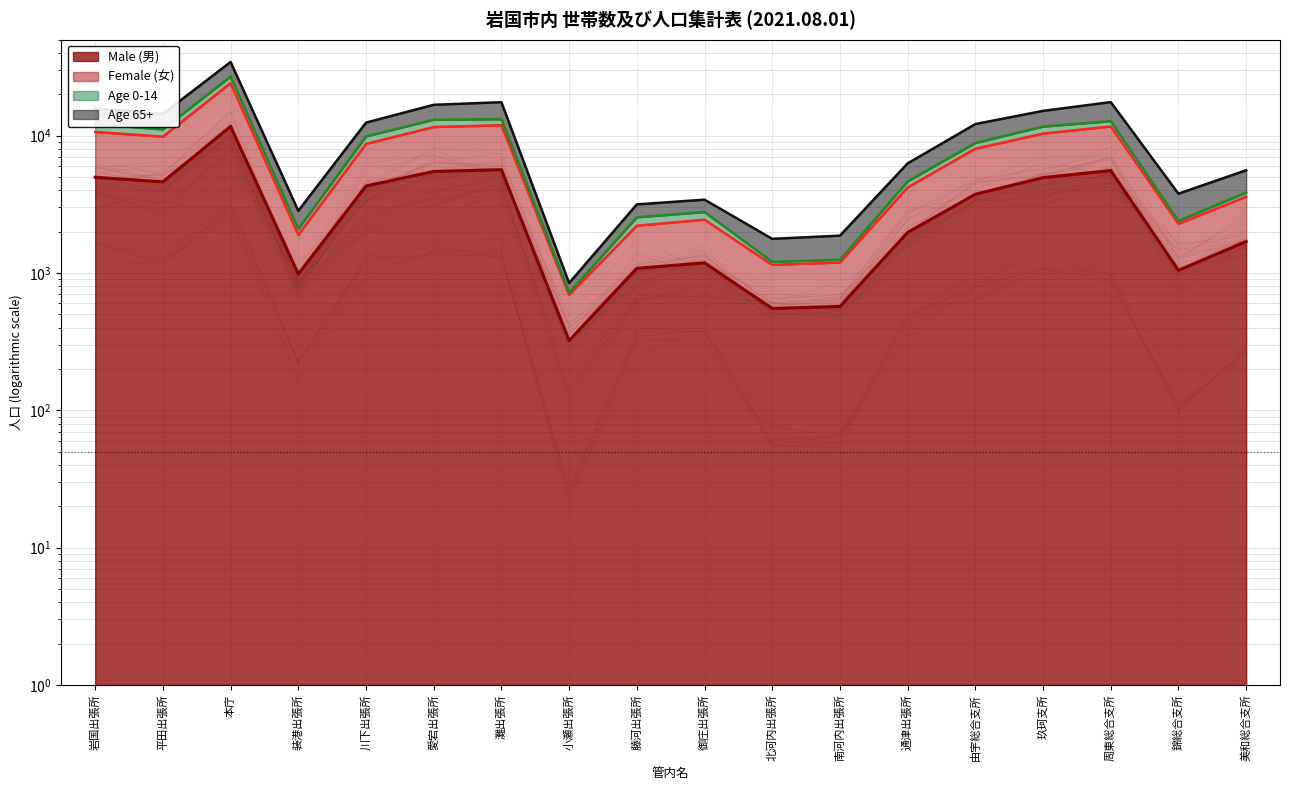

Rank the series at 川下出張所 from lowest to highest value.

Age 0-14, Age 65+, Male (男), Female (女)